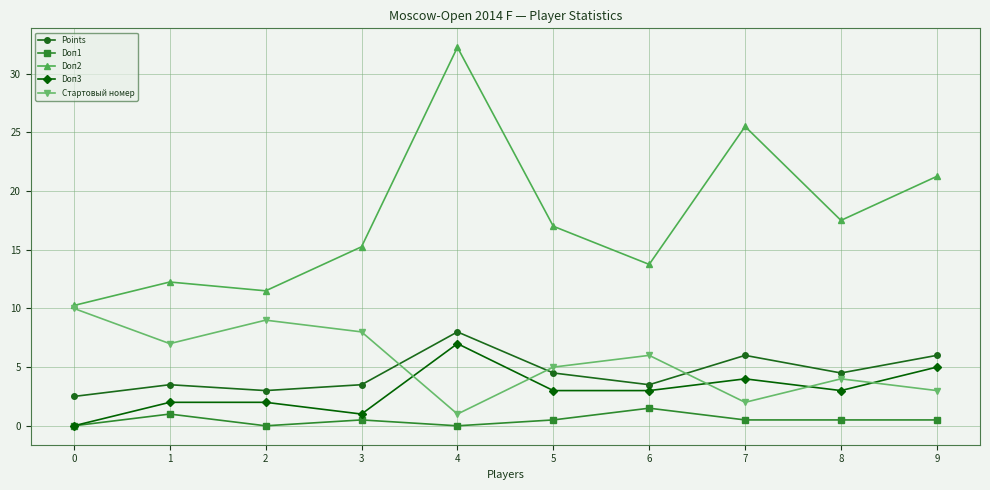

At which category is the sum across all series the highest?

4